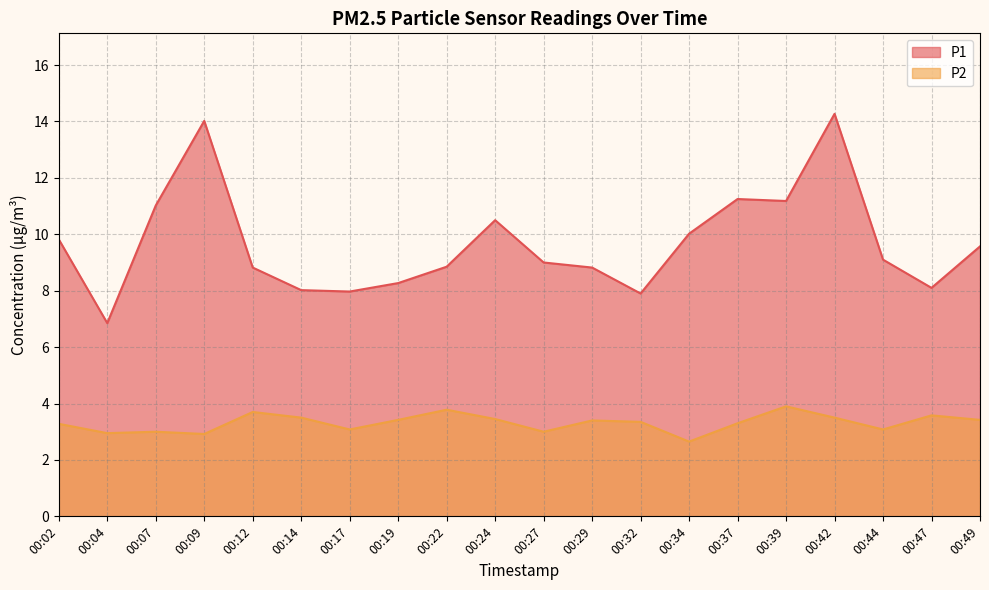

What is the value of the P2 point at the 10th from the left?

3.5